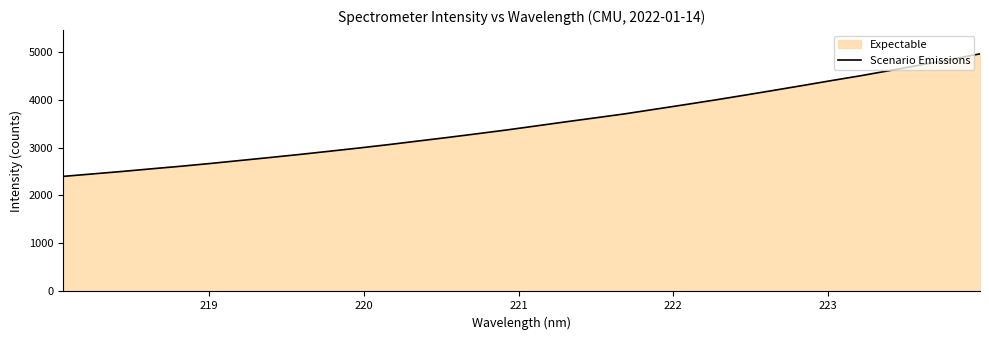

What is the smallest value displayed?

2398.3